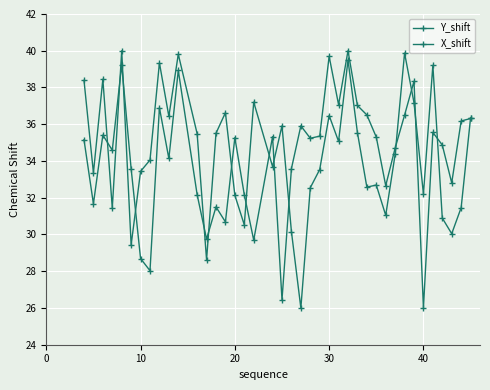

How many lines are shown in the chart?

2